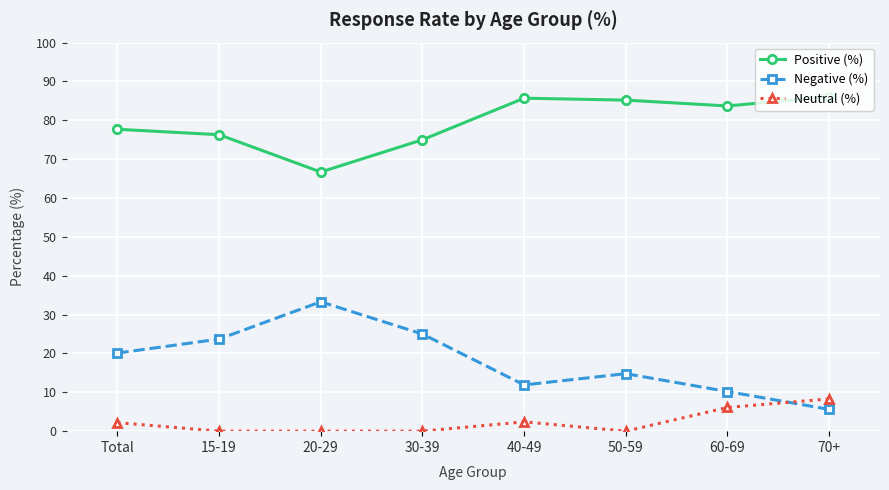

What is the minimum value for Positive (%)?

66.7